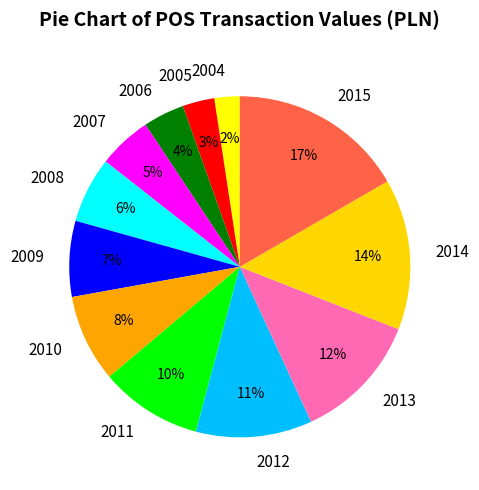

Is there any slice that represents more than half of the pie?

No